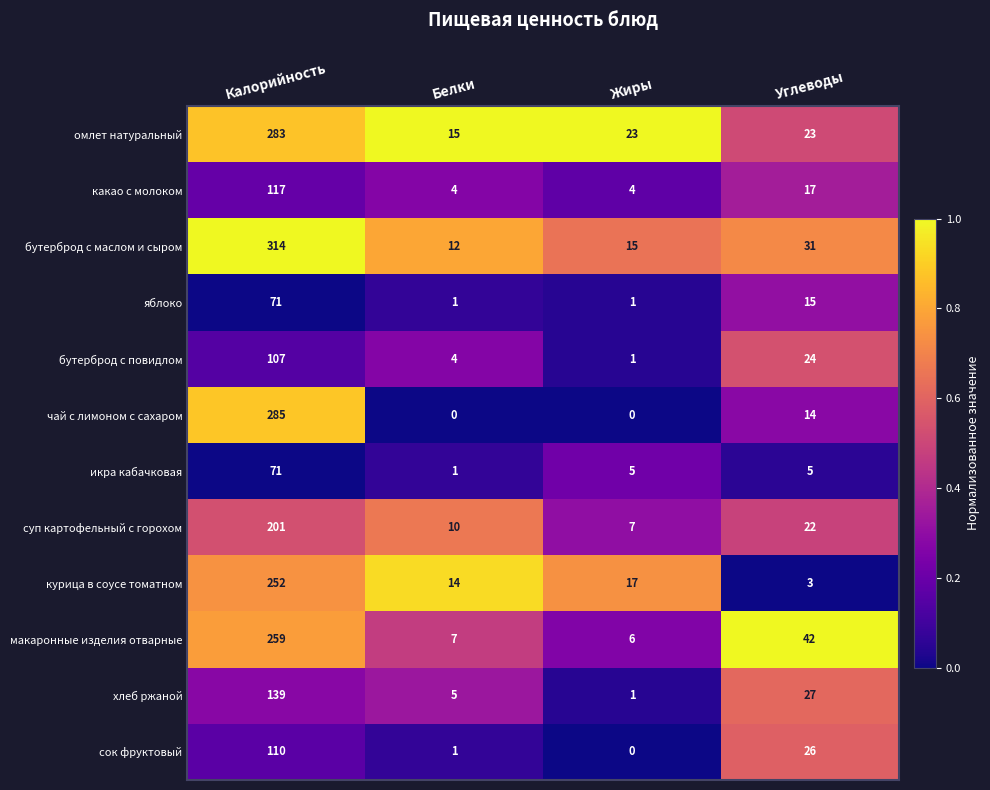

True or false: курица в соусе томатном has a value of 17 at Жиры.

True